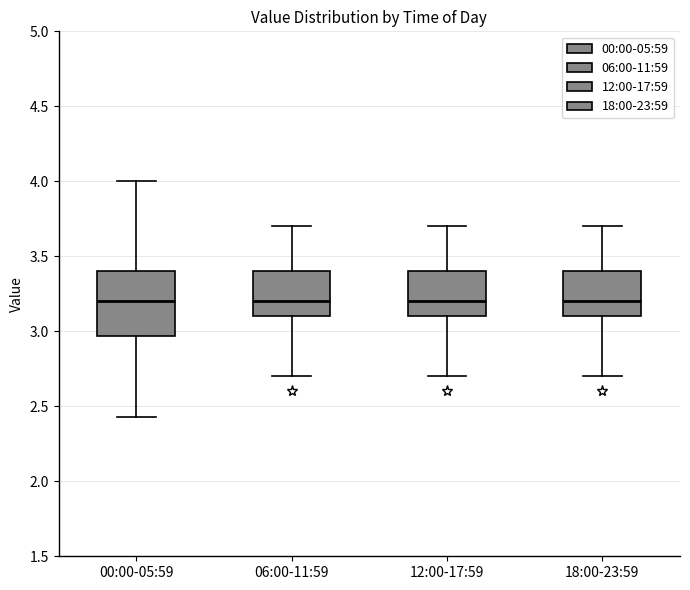

Which box is the tallest, from its lower edge to its upper edge?

00:00-05:59